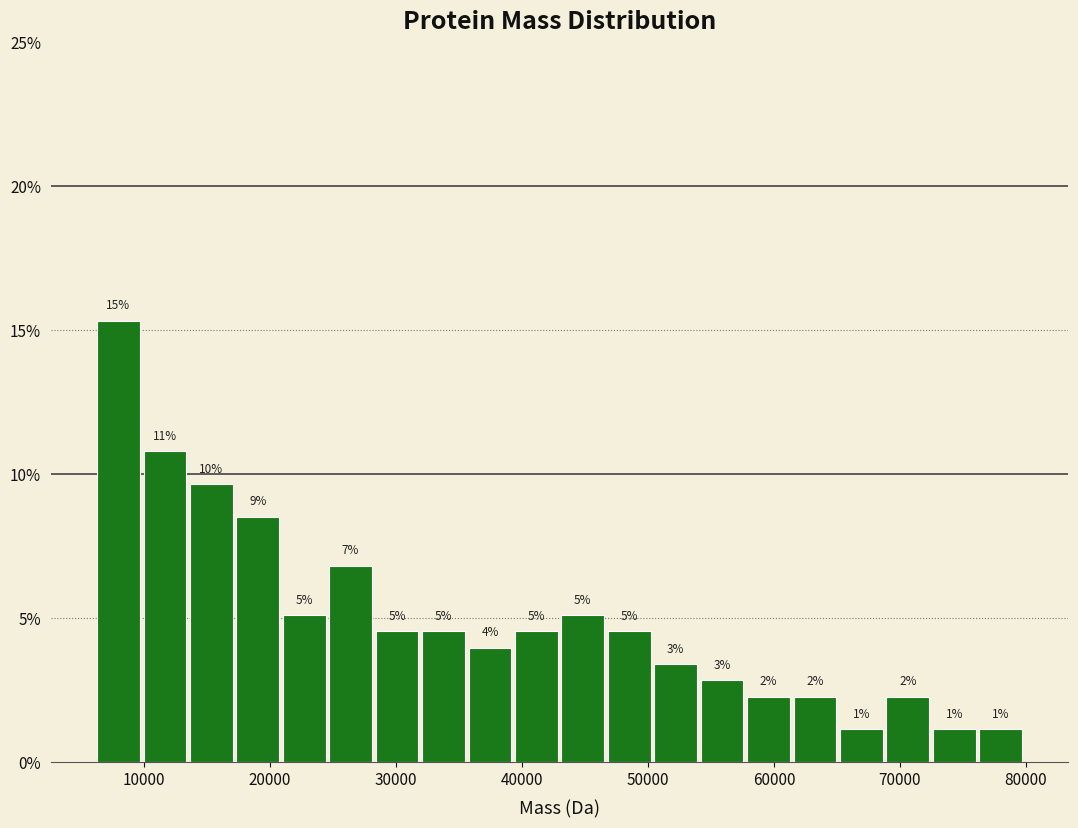

Around what value on the x-axis is the tallest bar? Give the approximate position of its centre, as read against the axis.

8000